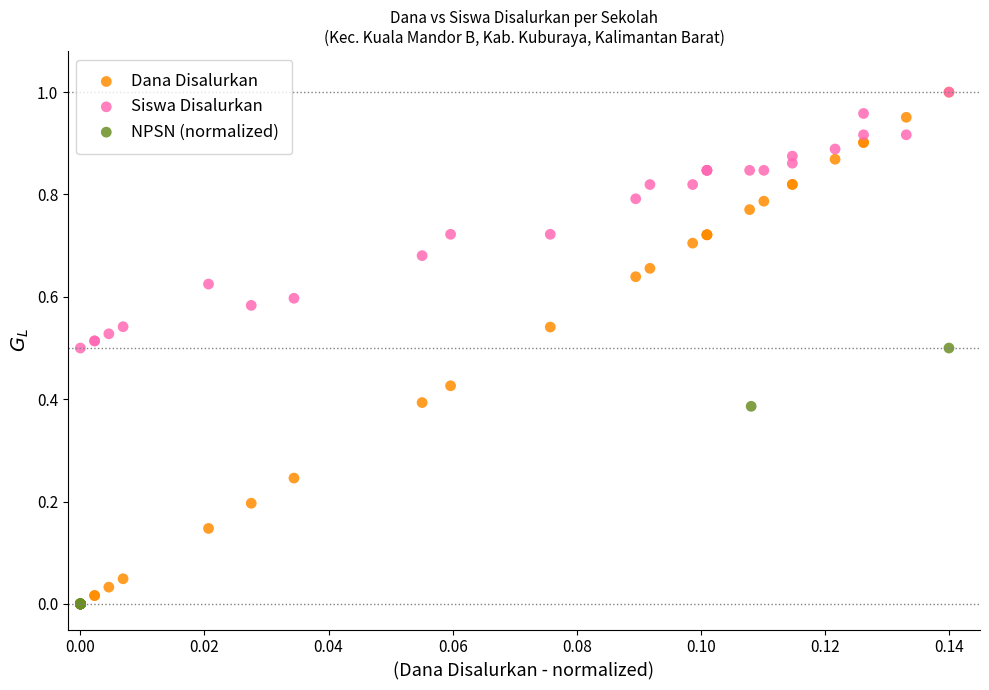

Which series has the widest spread of Y values?

Dana Disalurkan